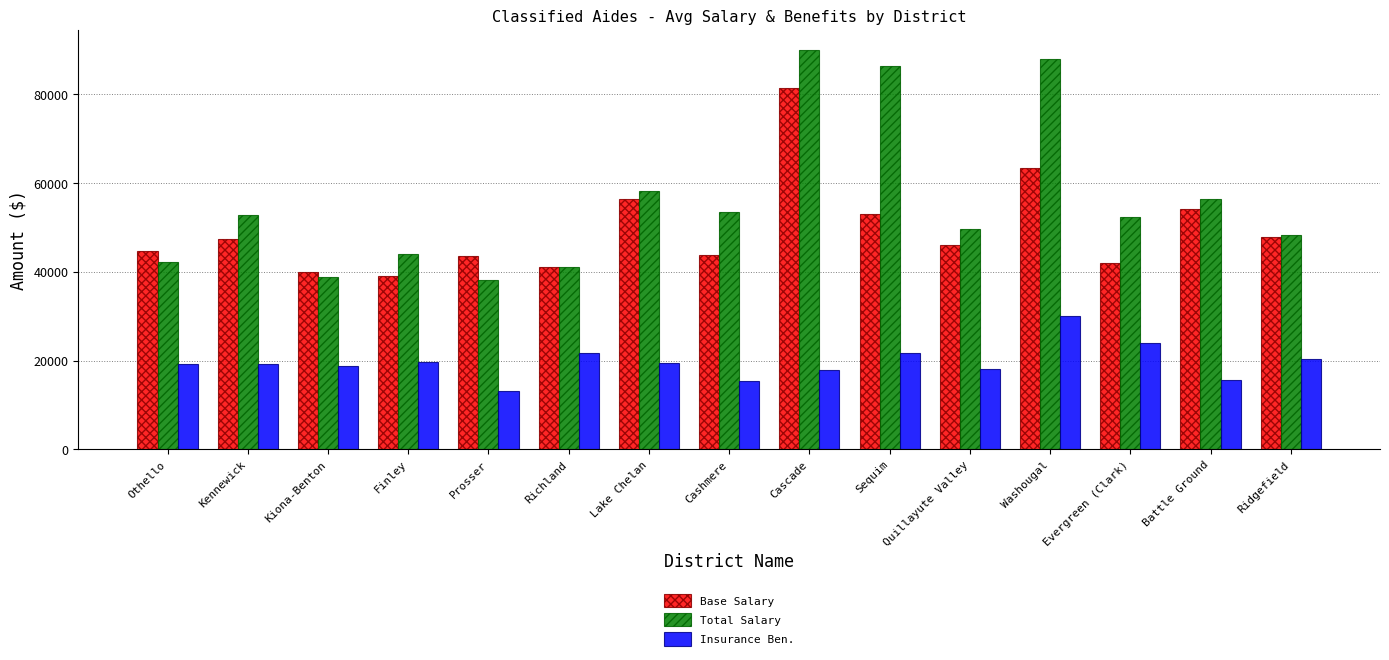

What is the total value across all series at Kennewick?

119455